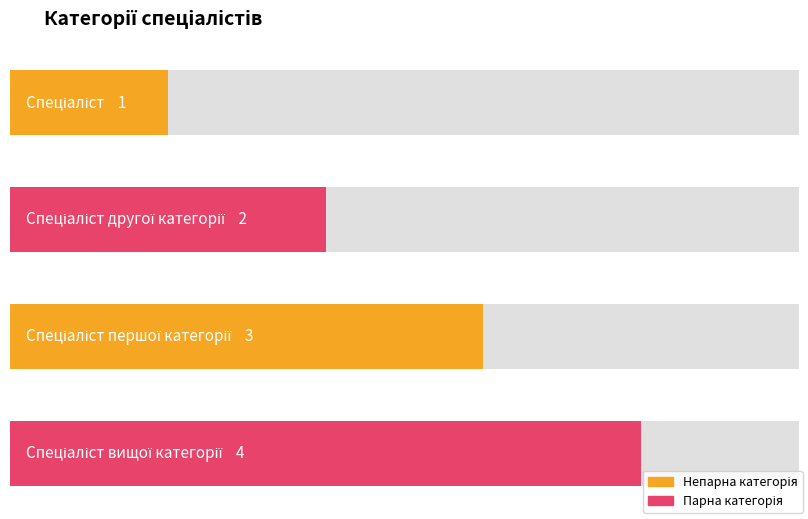

True or false: the data shows 1 at Спеціаліст.

False